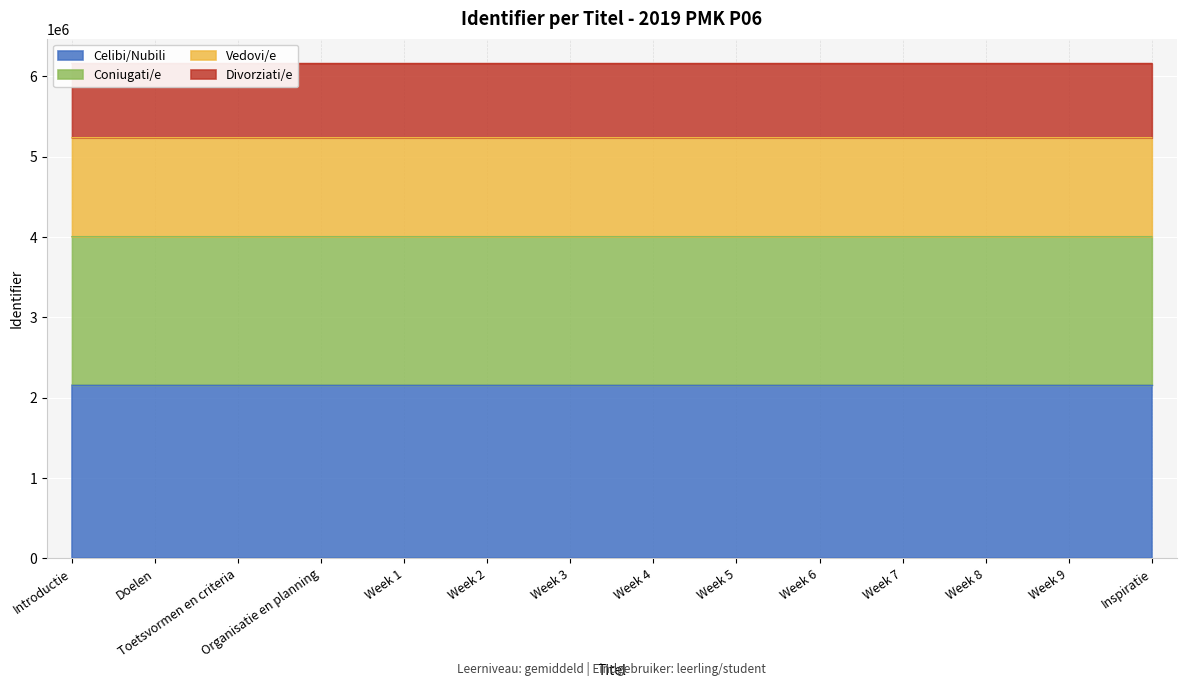

At which category does the chart reach its minimum across all series?

Introductie